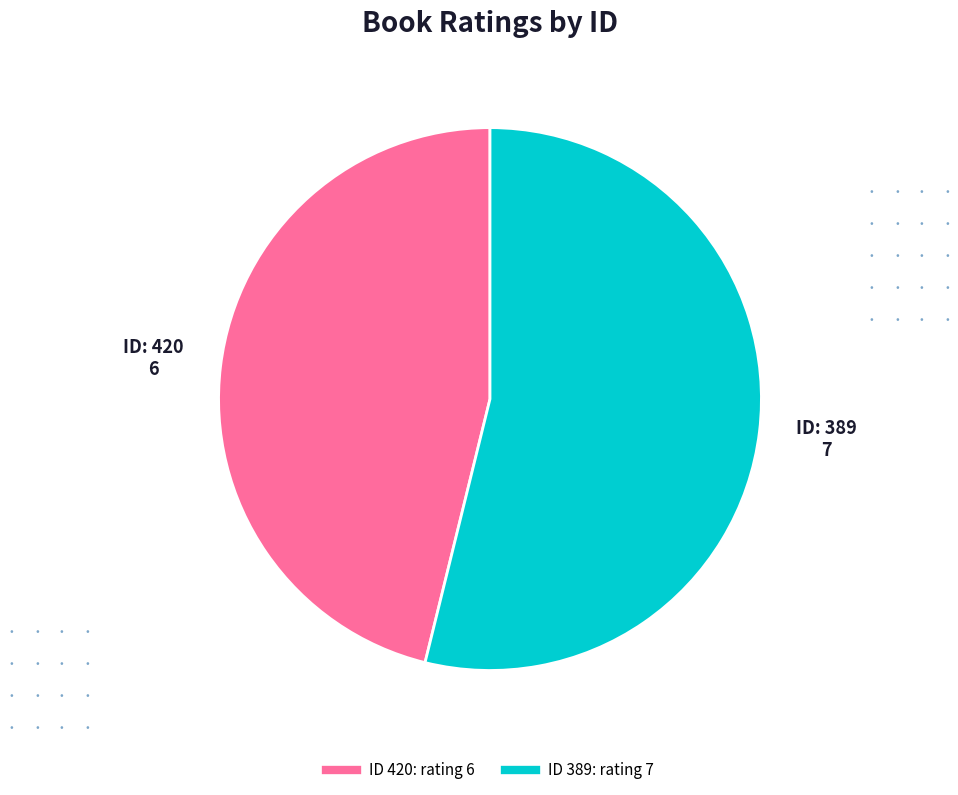

Does any single category account for the majority?

Yes